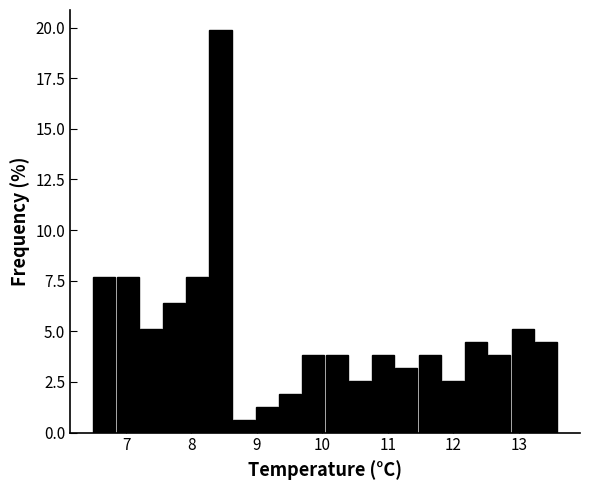

Around what value on the x-axis is the tallest bar? Give the approximate position of its centre, as read against the axis.

8.4